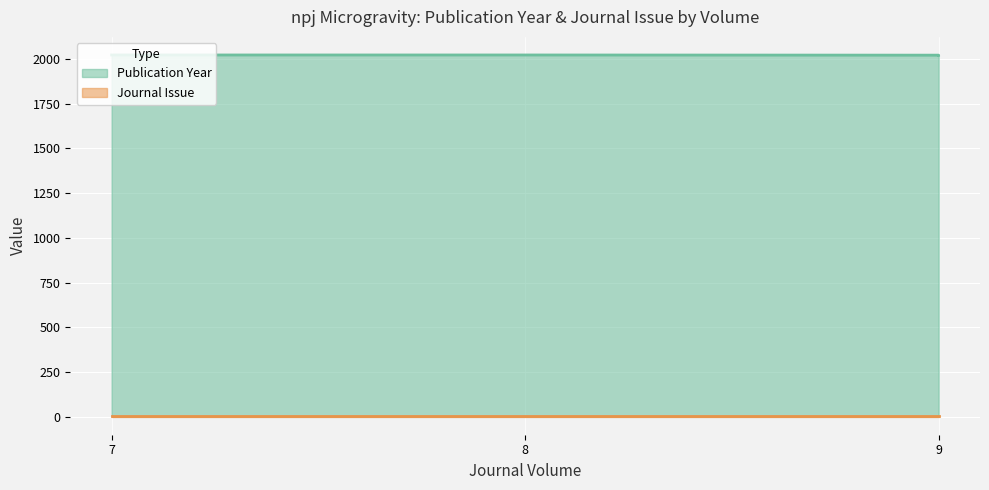

Where is the data nearest to the value 2022?

9